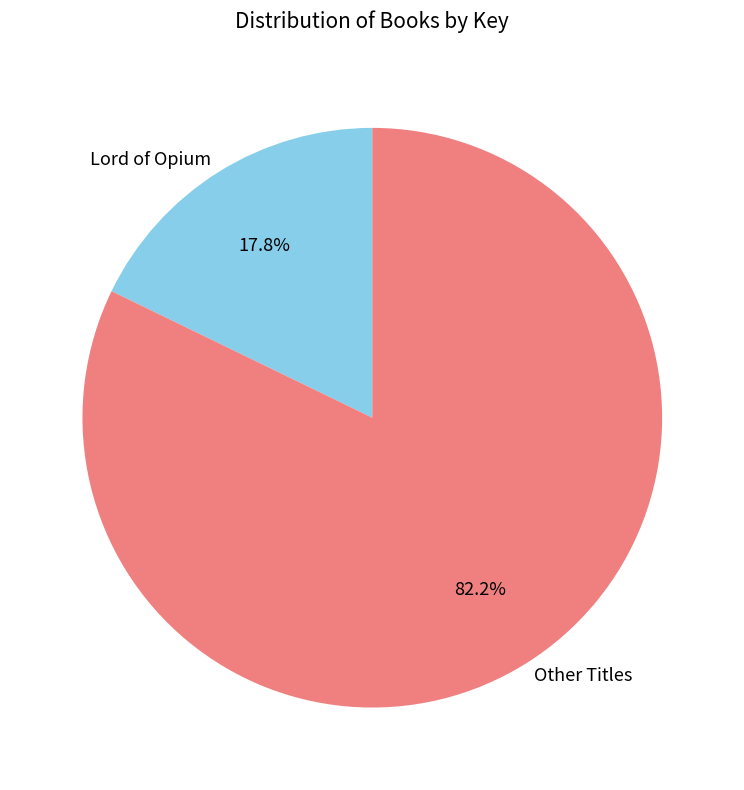

What is the smallest slice in the pie chart?

Lord of Opium